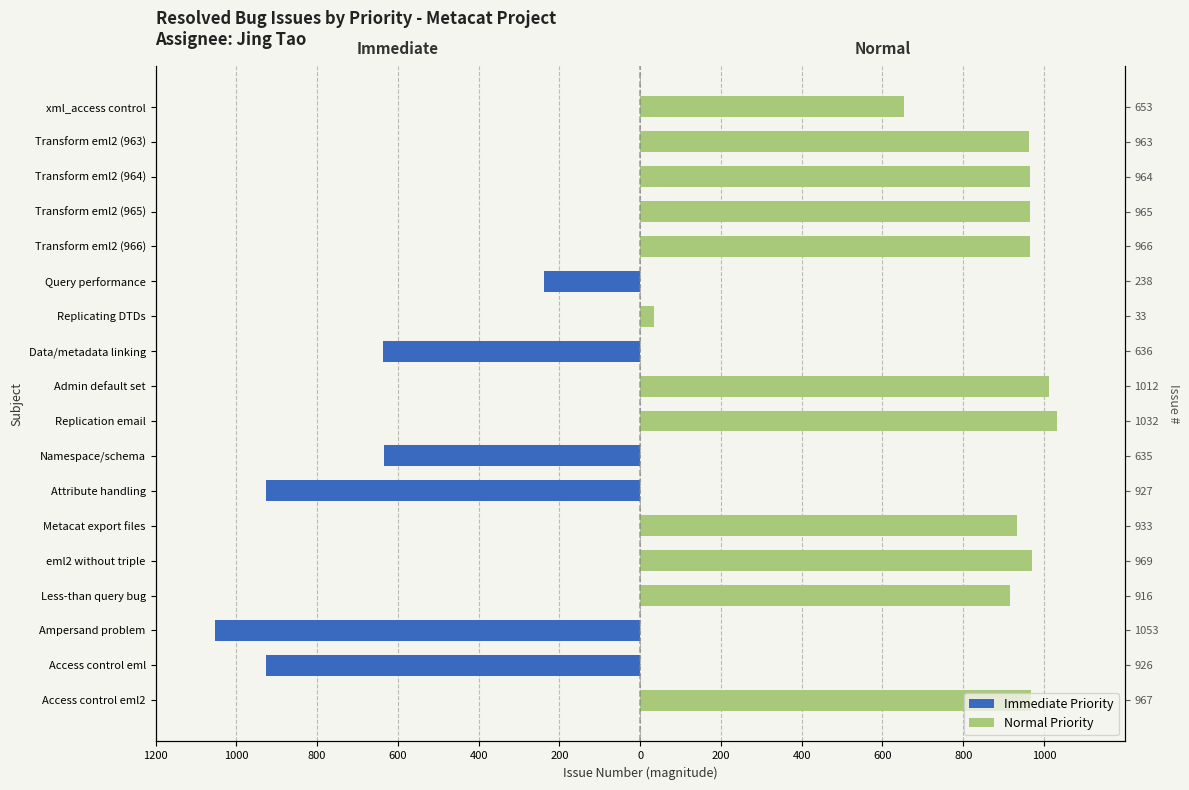

What are all the series names shown in the legend?

Immediate Priority, Normal Priority